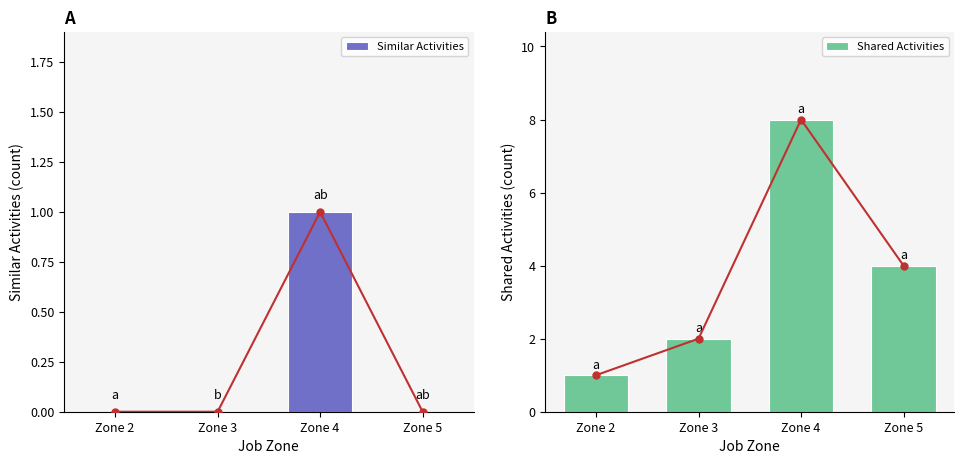

How many groups of bars are there?

4